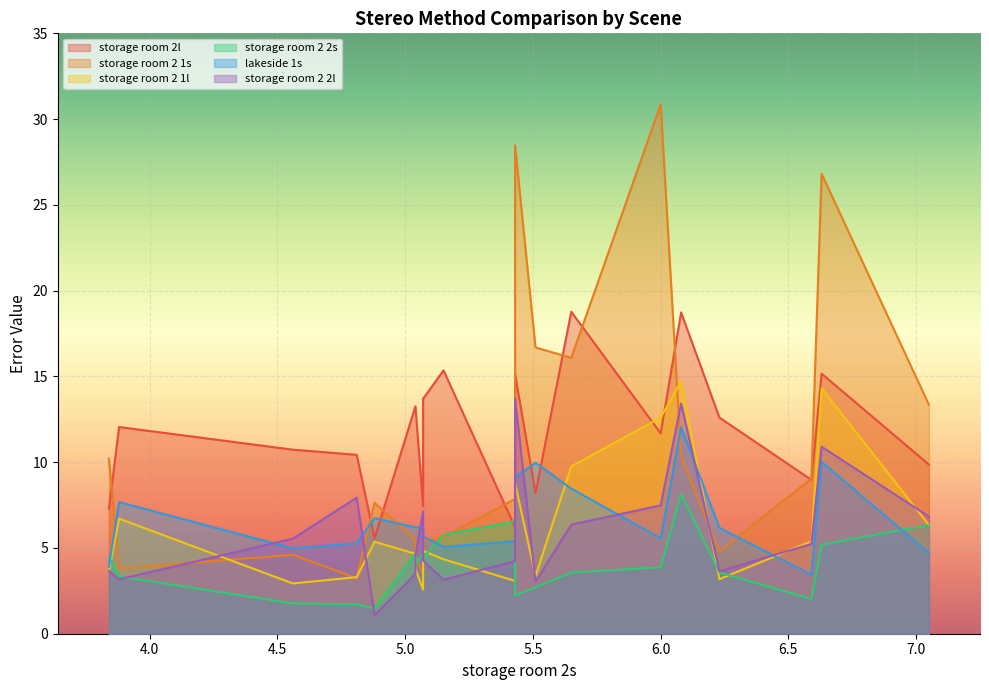

The value of storage room 2 2l at Selective-IGEV is 1.5. True or false?

False